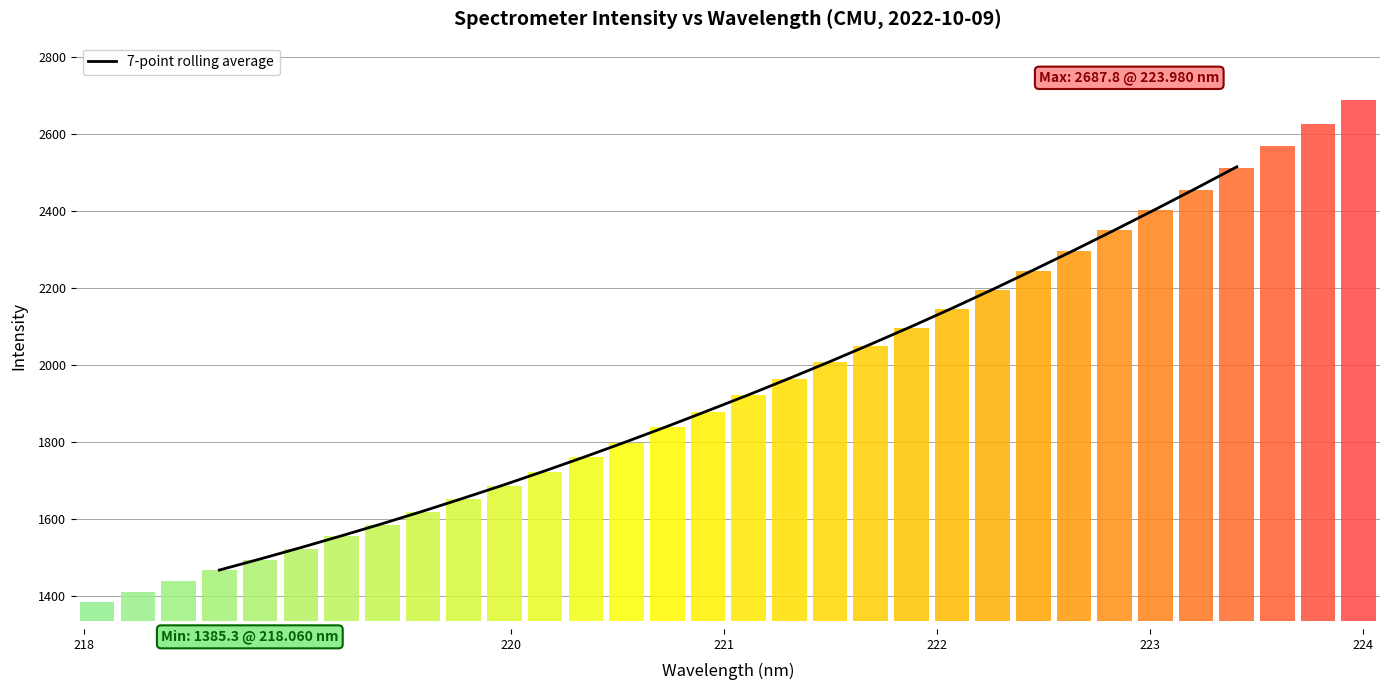

What is the lowest value of the 7-point rolling average series?

1468.3